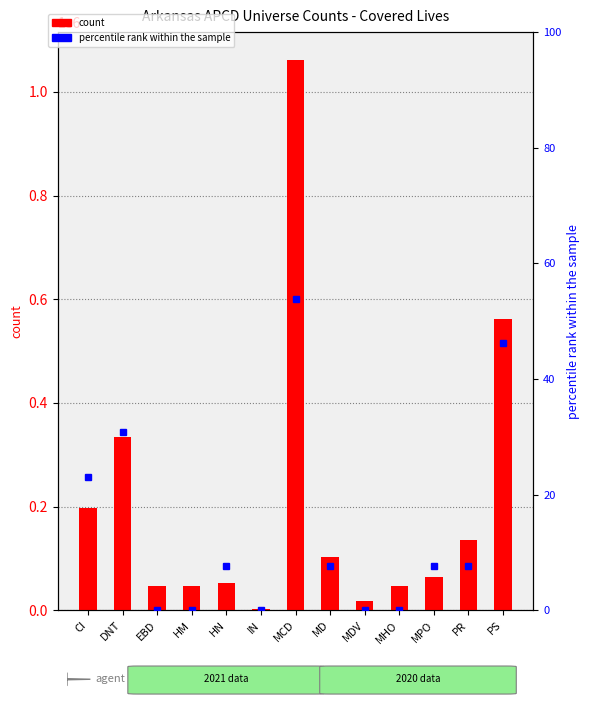

How many values in the count series are below 65265?

6